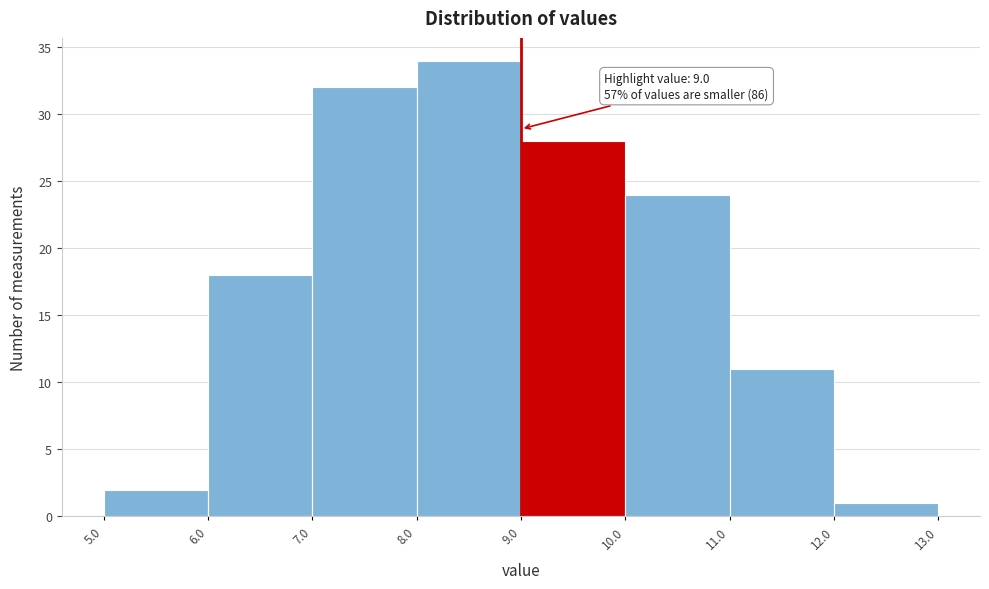

Which range on the x-axis has the tallest bar?

8.0 to 9.0